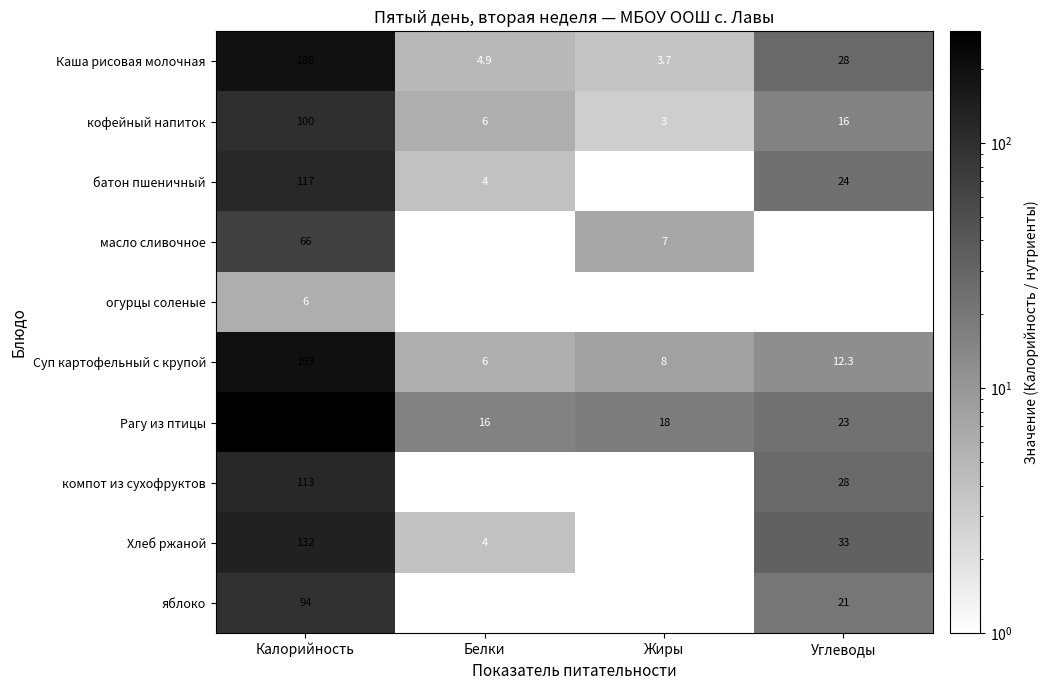

At which category is the sum across all series the highest?

Калорийность